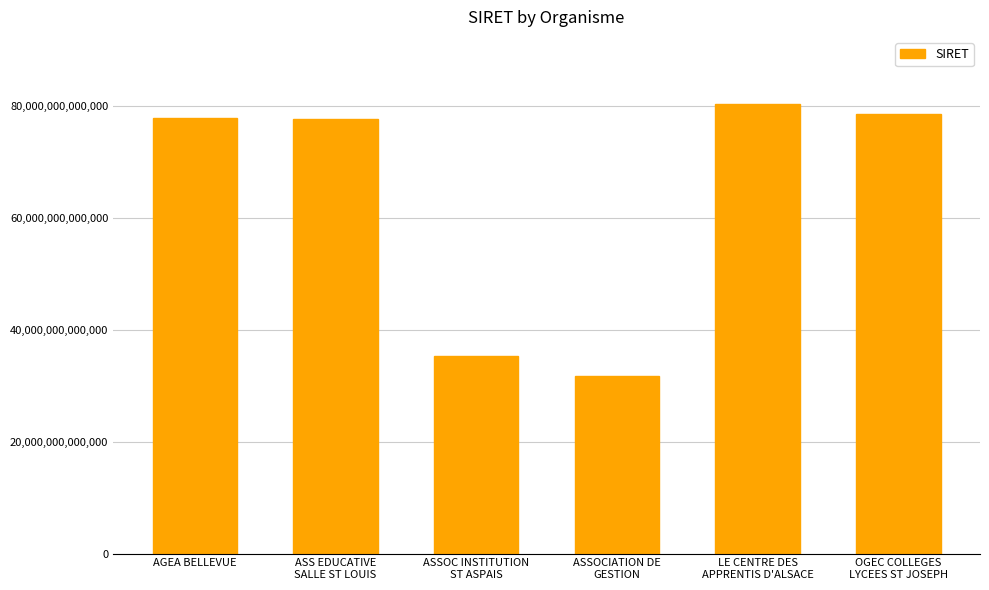

What is the value of the 6th bar from the left?

78618699900029